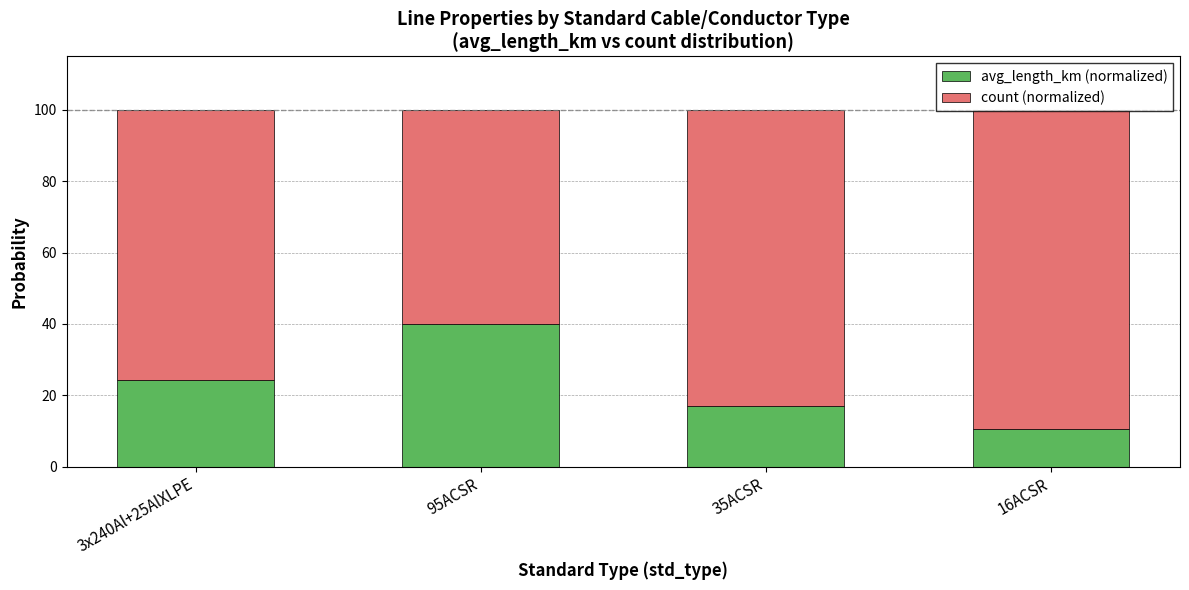

Does the chart contain stacked bars?

Yes